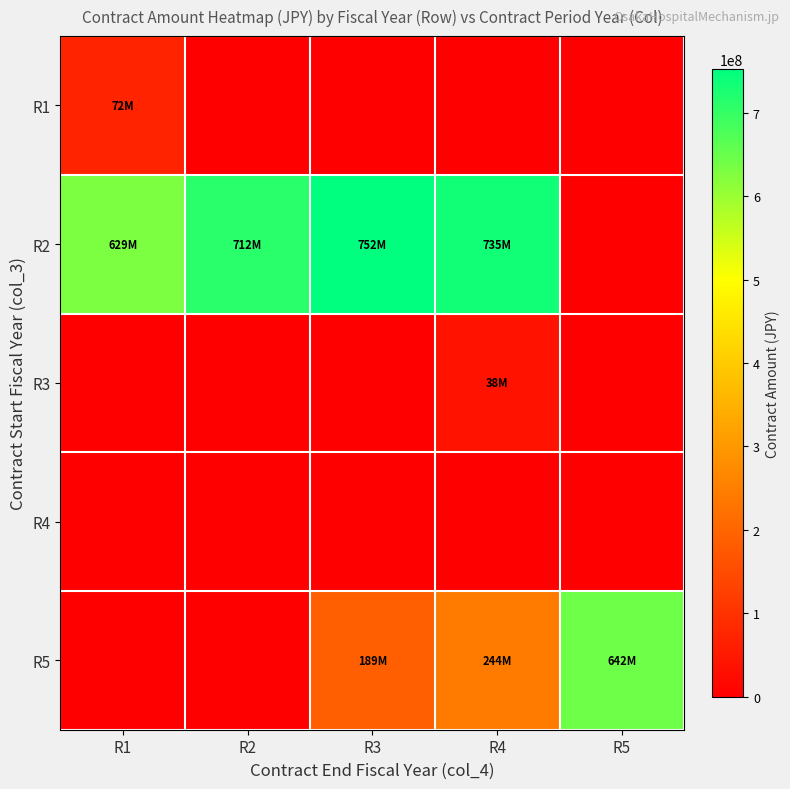

Count the number of data series in this chart.

5